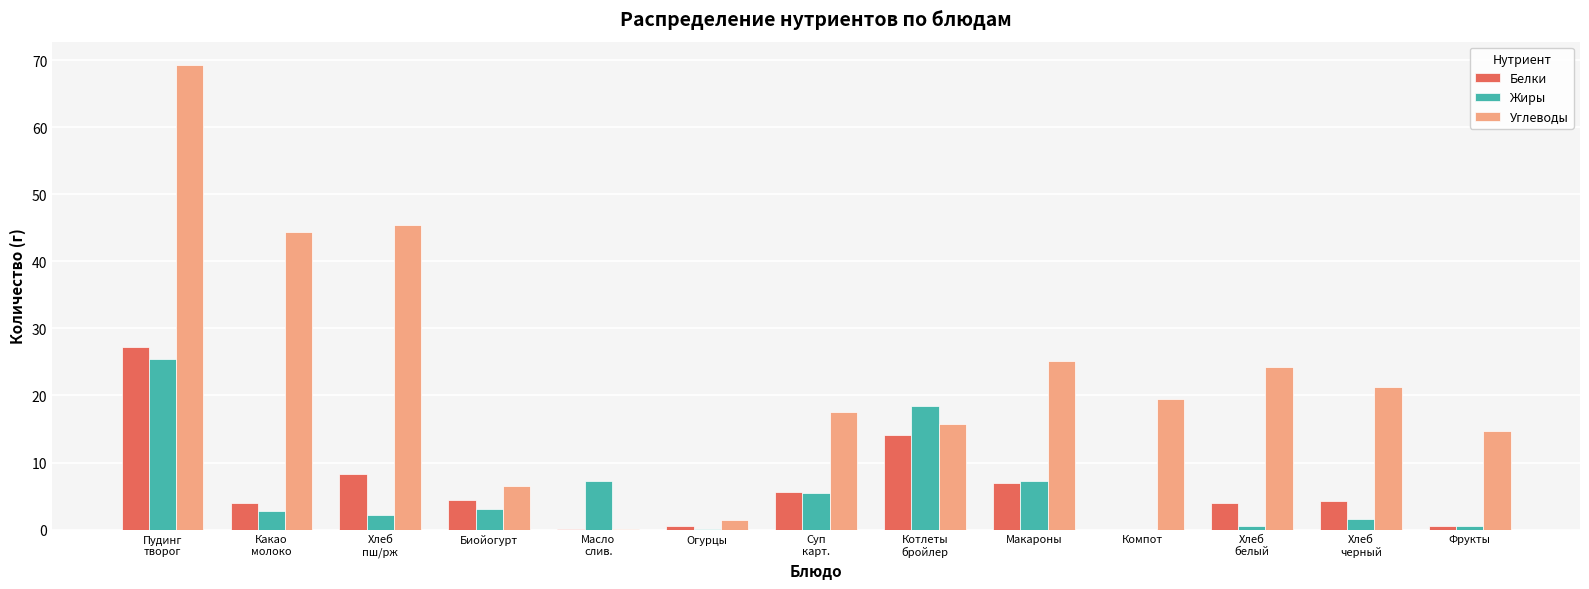

What is the total value across all series at Биойогурт?

13.9